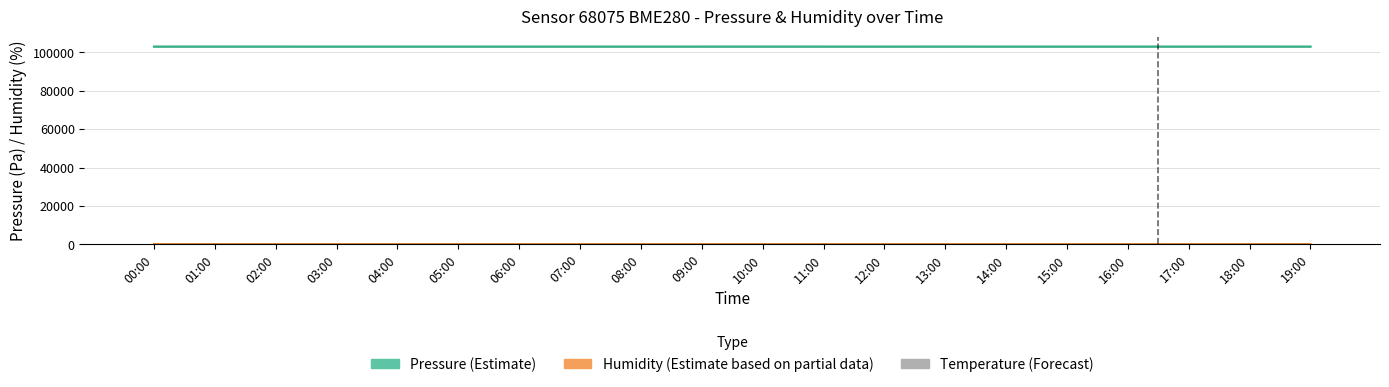

True or false: Pressure (Estimate) has a value of 170287.5 at 13:00.

False